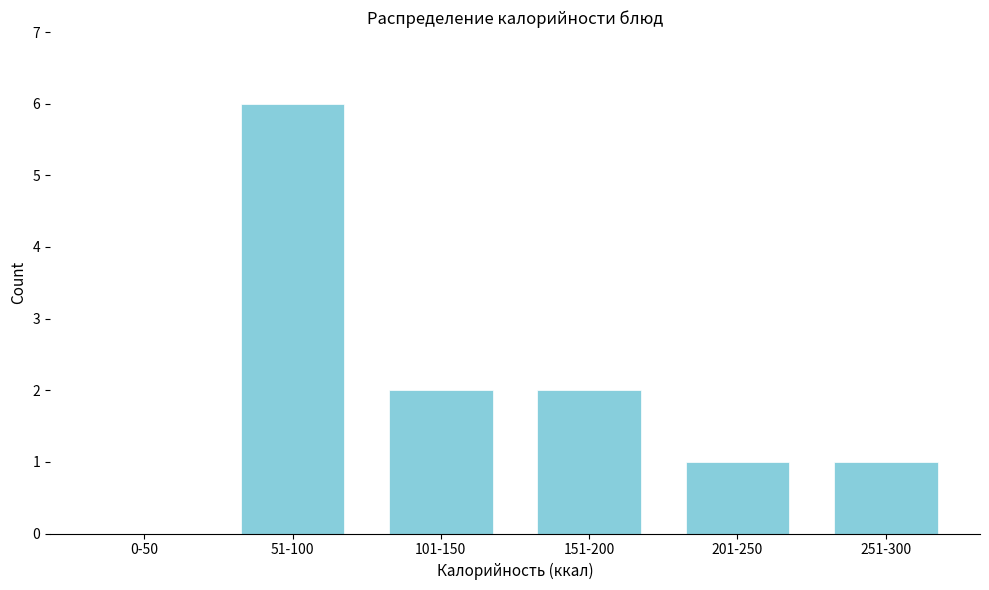

Reading right to left, list all the values displayed in this chart.

251-300=1	201-250=1	151-200=2	101-150=2	51-100=6	0-50=0